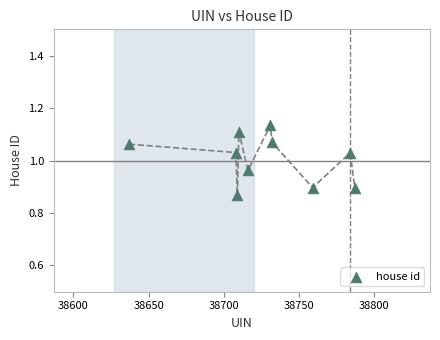

What is the average X value?

38727.3